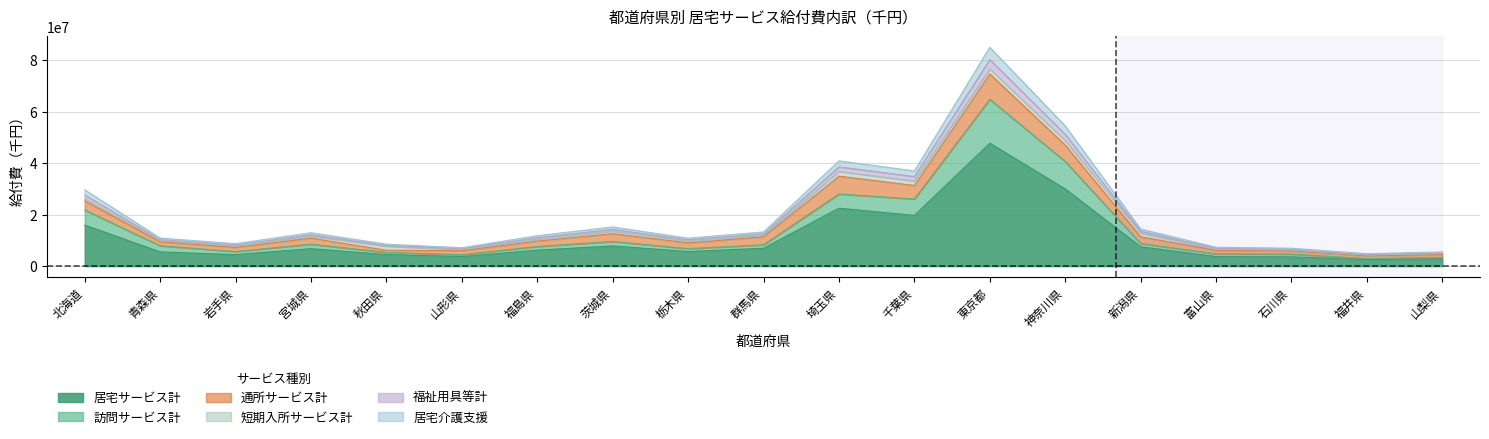

At which label does 居宅介護支援 first exceed 11038696?

北海道